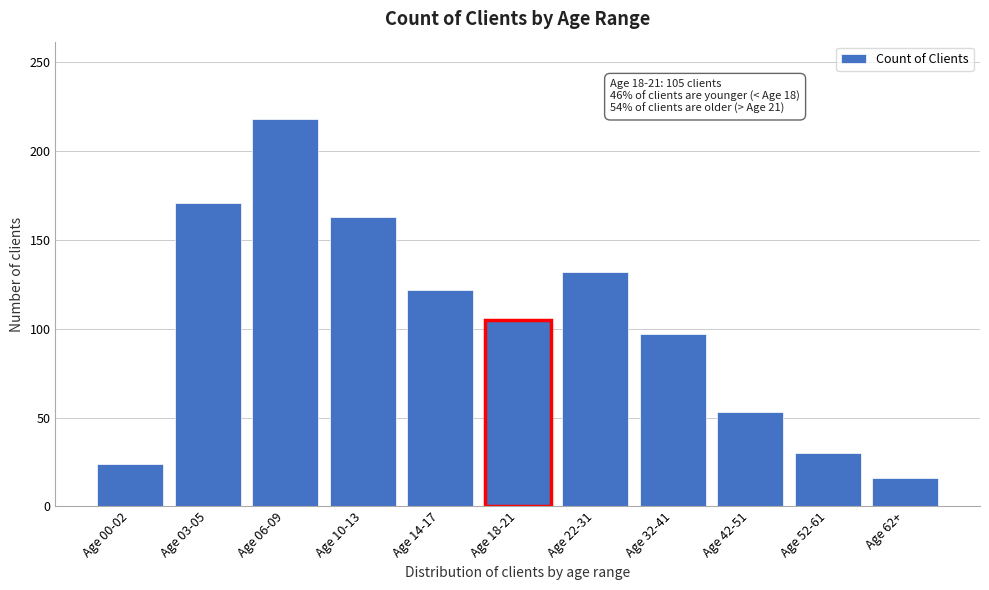

Reading left to right, extract all data points from this chart.

24	171	218	163	122	105	132	97	53	30	16